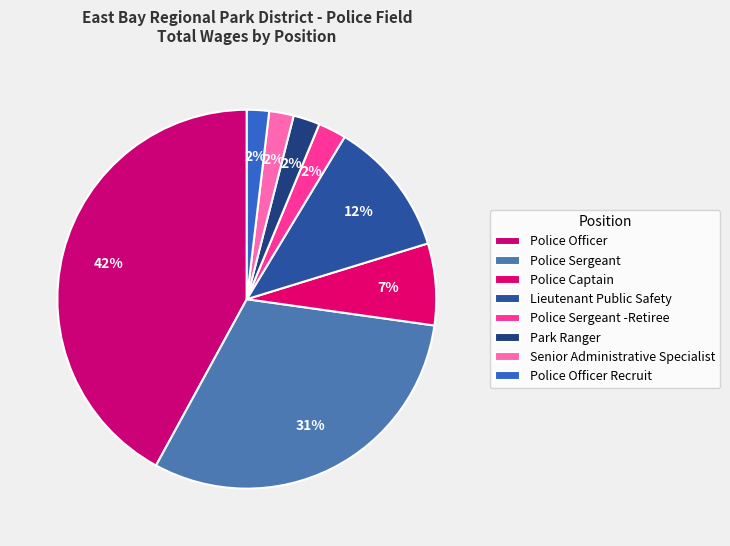

How many slices are in this pie chart?

8